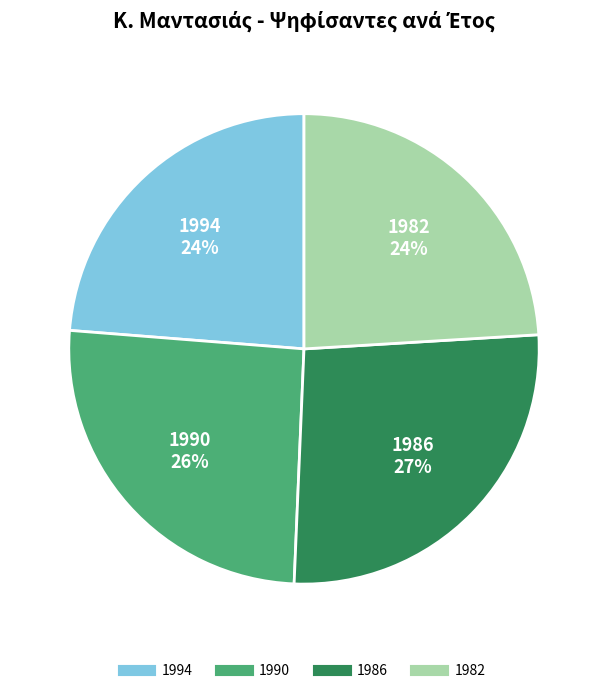

Is the sum of 1982 and 1994 greater than half?

No